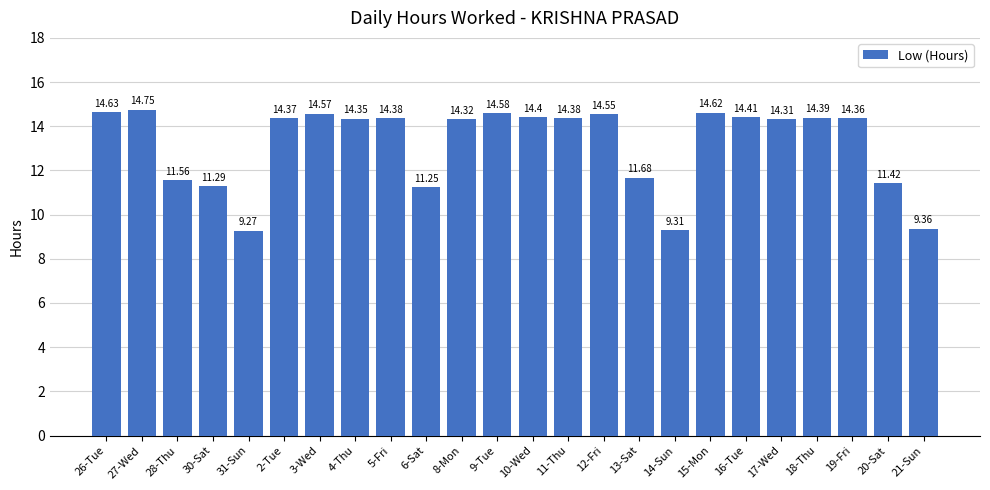

What is the smallest value displayed?

9.3